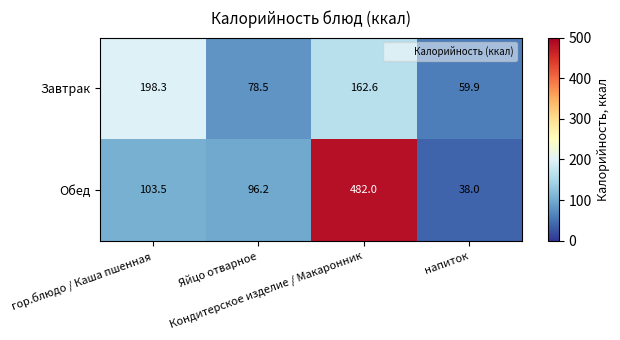

Which series has the largest range (max minus min)?

Обед